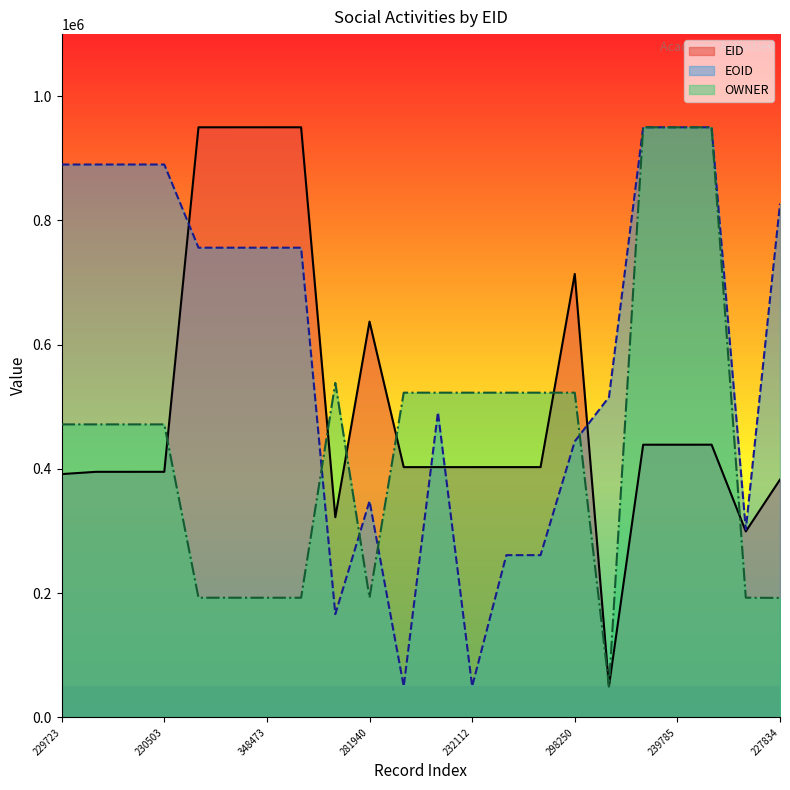

Reading left to right, extract all data points from this chart.

EID: 391688.5	395346.3	395351.0	395355.7	949985.9	949990.6	949995.3	950000.0	322279.8	637188.3	402911.0	402915.7	402920.4	402925.1	402929.8	713870.3	50000.0	438981.2	438995.3	439018.8	299425.6	382807.3
EOID: 890082.1	890088.4	890090.5	890092.6	756156.5	756158.5	756164.8	756166.9	166202.0	348286.9	50000.0	491284.5	50004.2	261209.7	261211.8	444333.7	515562.8	949995.8	949997.9	950000.0	302542.5	826982.0
OWNER: 471718.4	471718.4	471718.4	471718.4	192674.3	192674.3	192674.3	192674.3	538407.8	192657.0	522778.7	522778.7	522778.7	522778.7	522778.7	522778.7	50000.0	950000.0	950000.0	950000.0	192734.9	192351.3